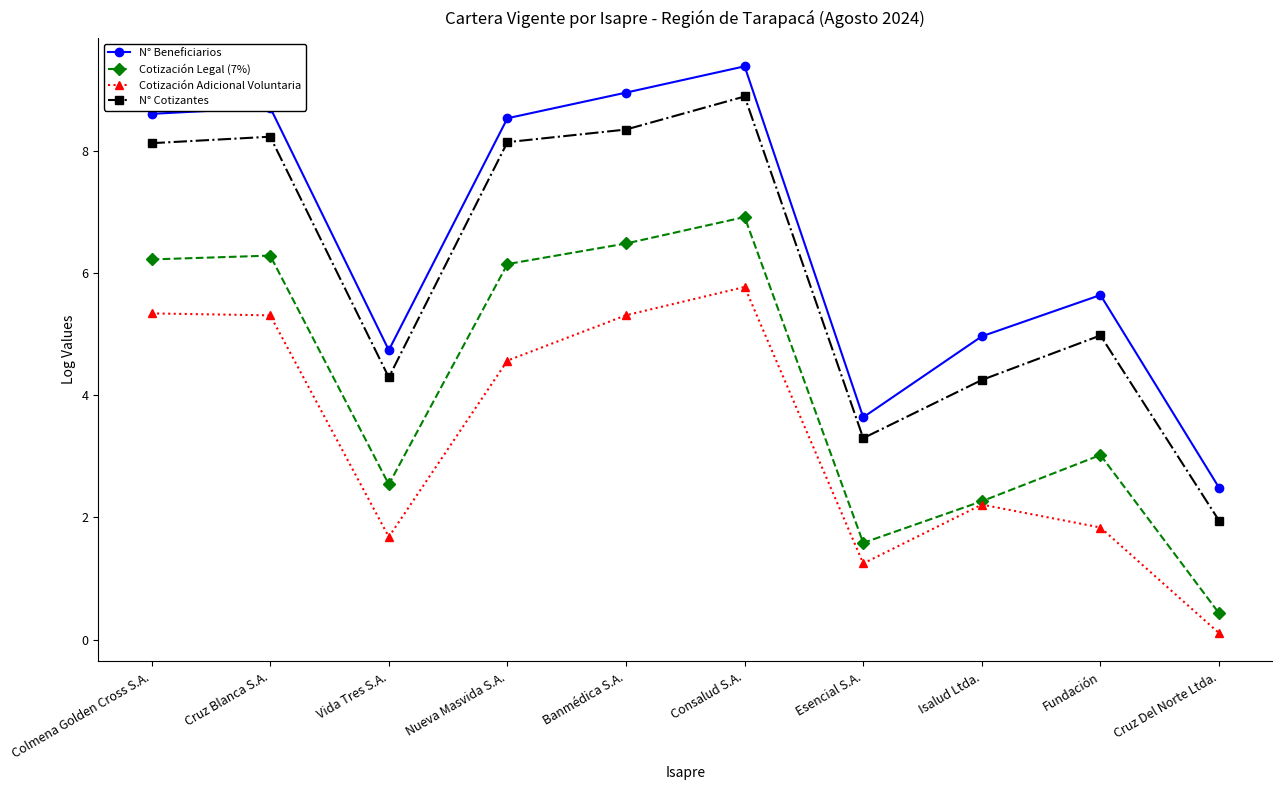

What is the average value of the N° Beneficiarios series?

6.6